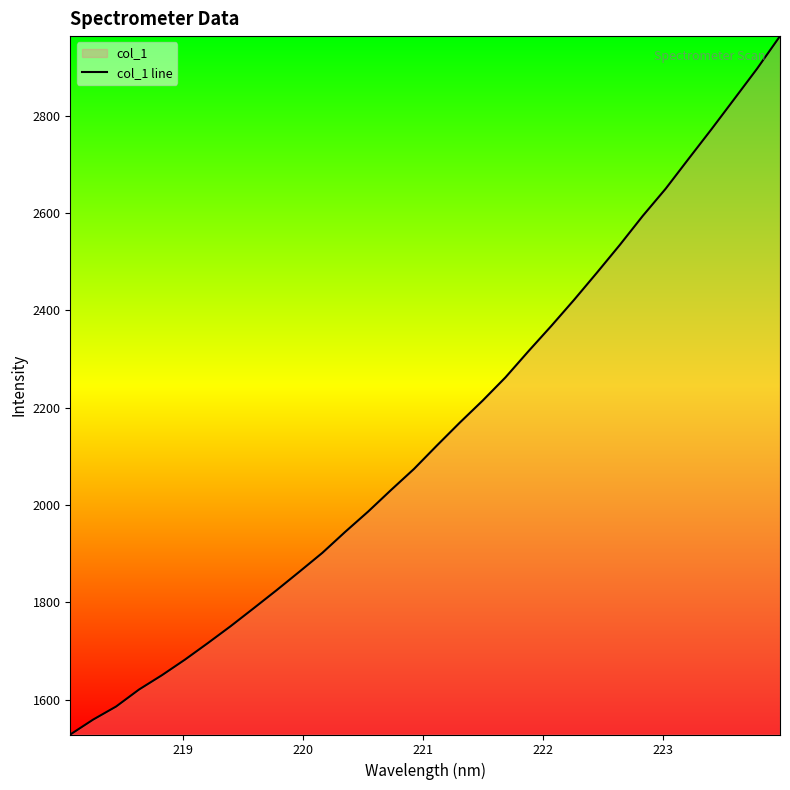

What is the difference between the maximum and minimum values?

1435.2